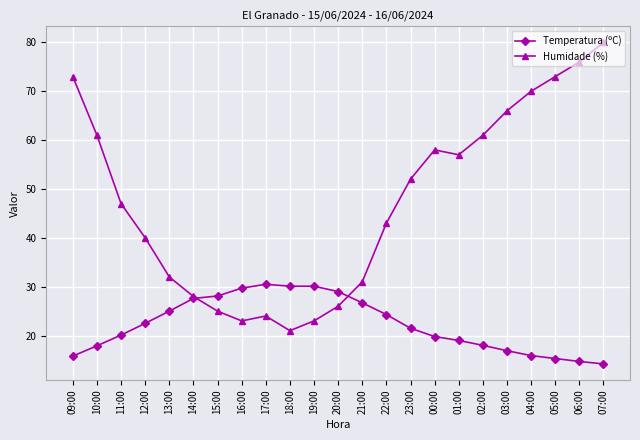

At which label is Humidade (%) closest to 50?

23:00